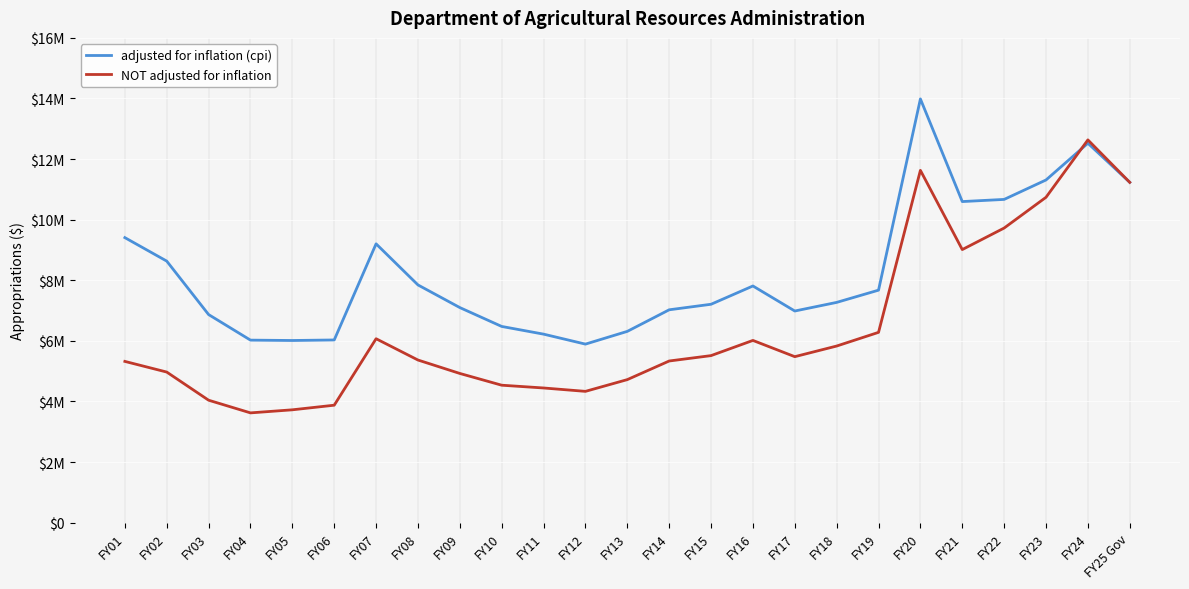

At which category does NOT adjusted for inflation reach its first local peak?

FY07